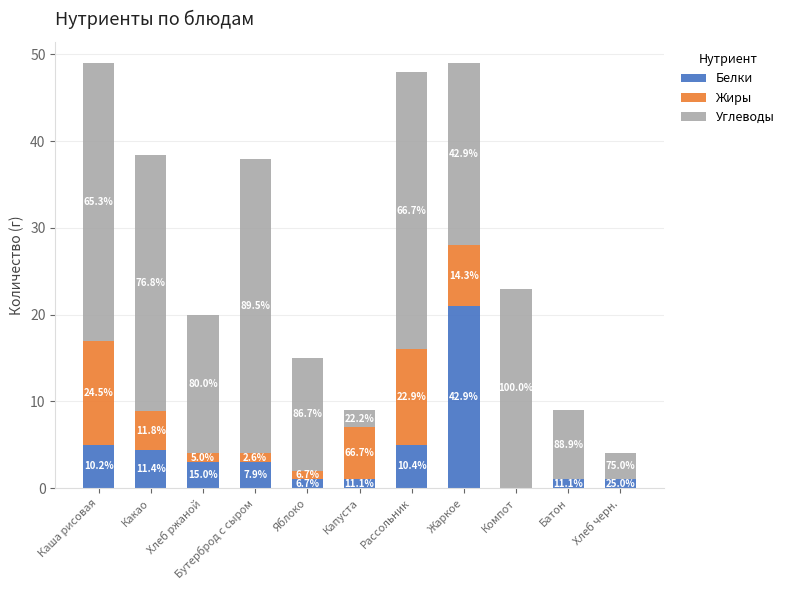

Does the chart contain stacked bars?

Yes